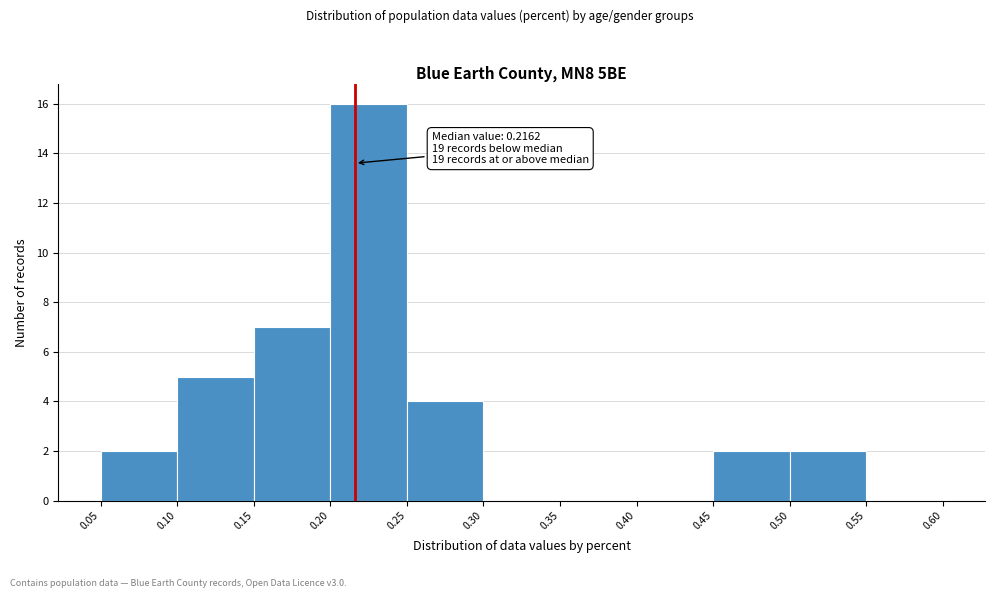

Which range on the x-axis has the tallest bar?

0.20 to 0.25